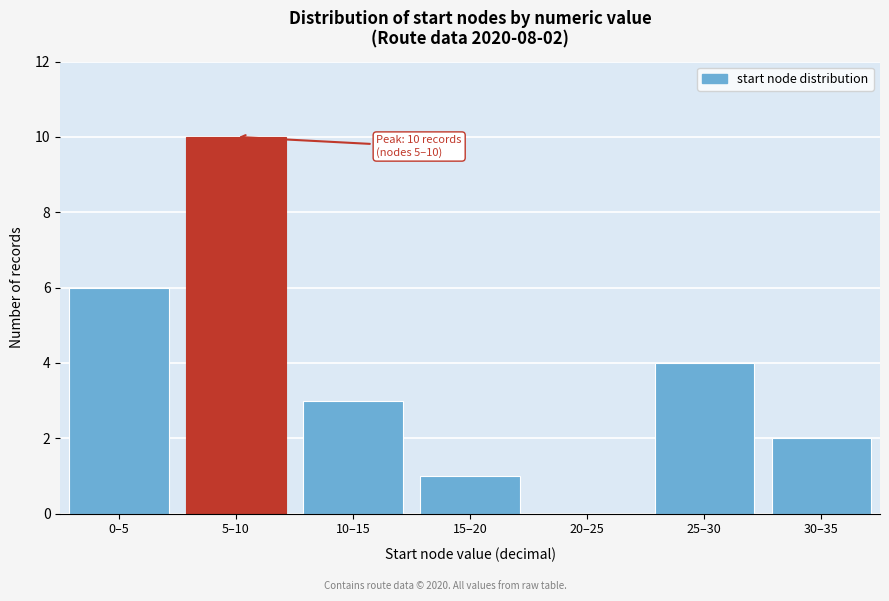

Reading left to right, extract all data points from this chart.

0–5=6	5–10=10	10–15=3	15–20=1	20–25=0	25–30=4	30–35=2